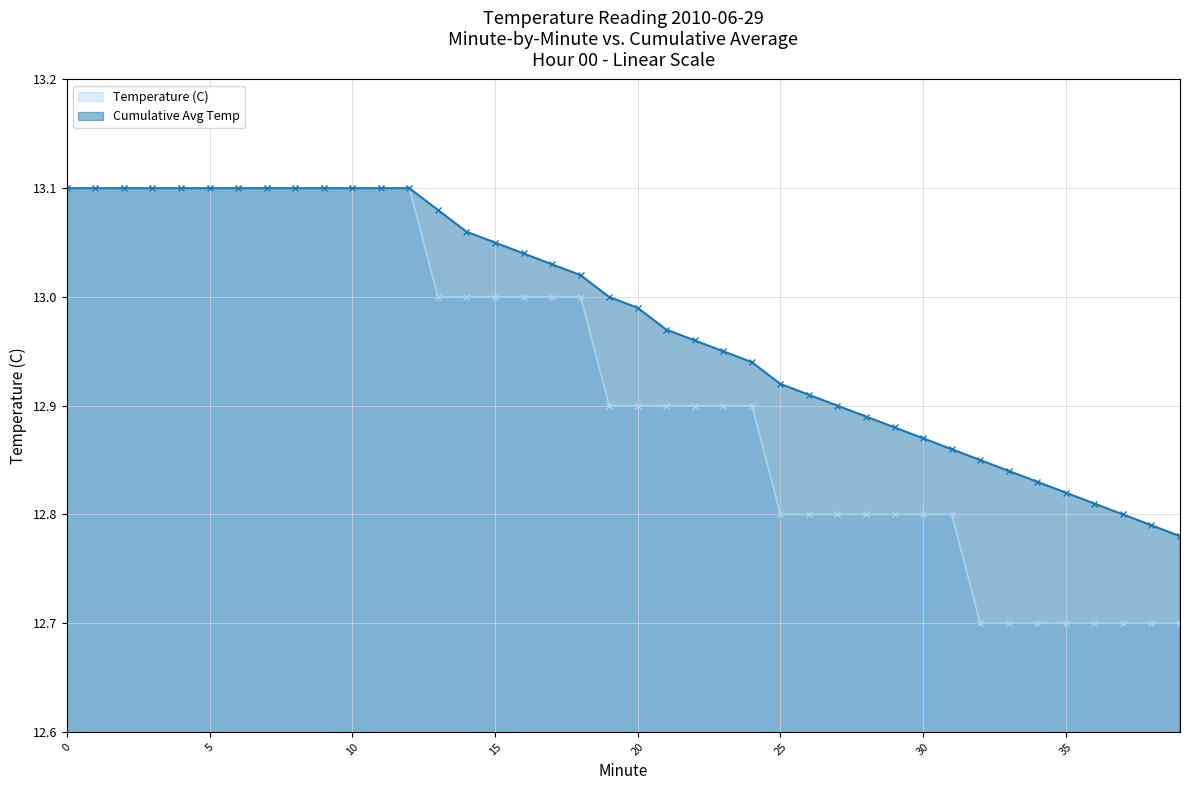

Which series has the largest total across all categories?

Cumulative Avg Temp